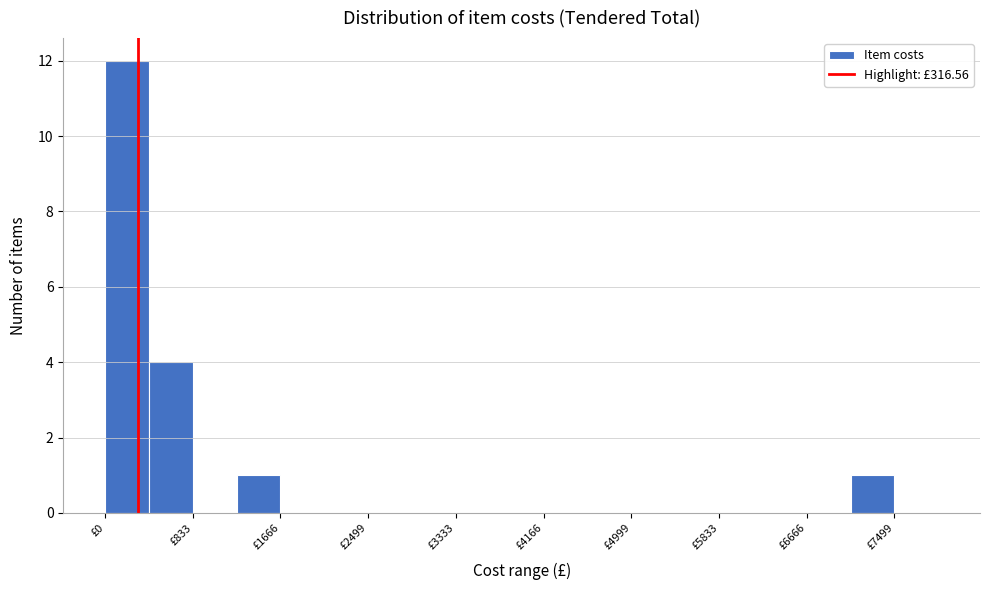

What is the height of the bar covering 1200 to 1700 on the x-axis? Neither the bar edges nor the heights are printed on the chart, so give them approximately, as read against the axes.

1